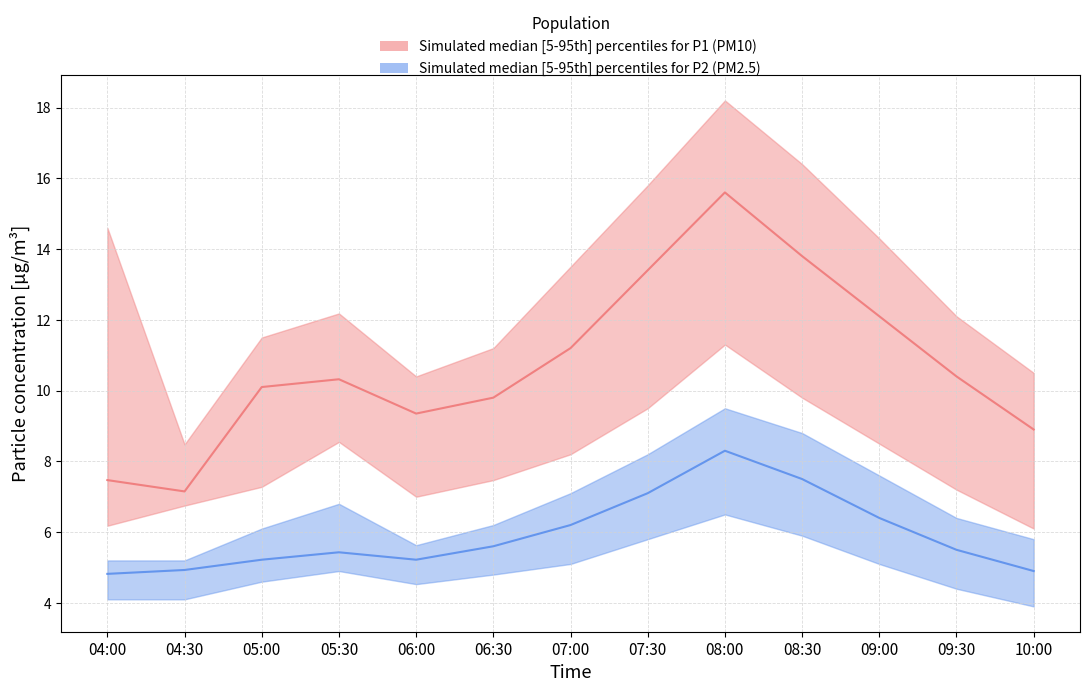

What is the difference between the P2_upper values at 09:00 and 04:30?

2.4